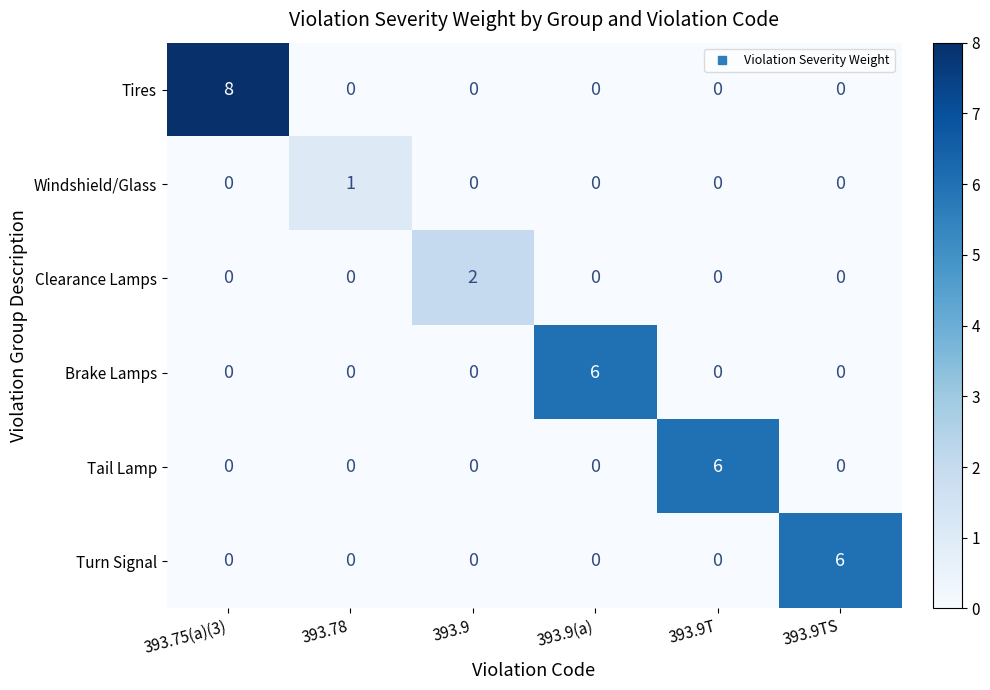

What is the spread (max minus min) of values at 393.9TS?

6